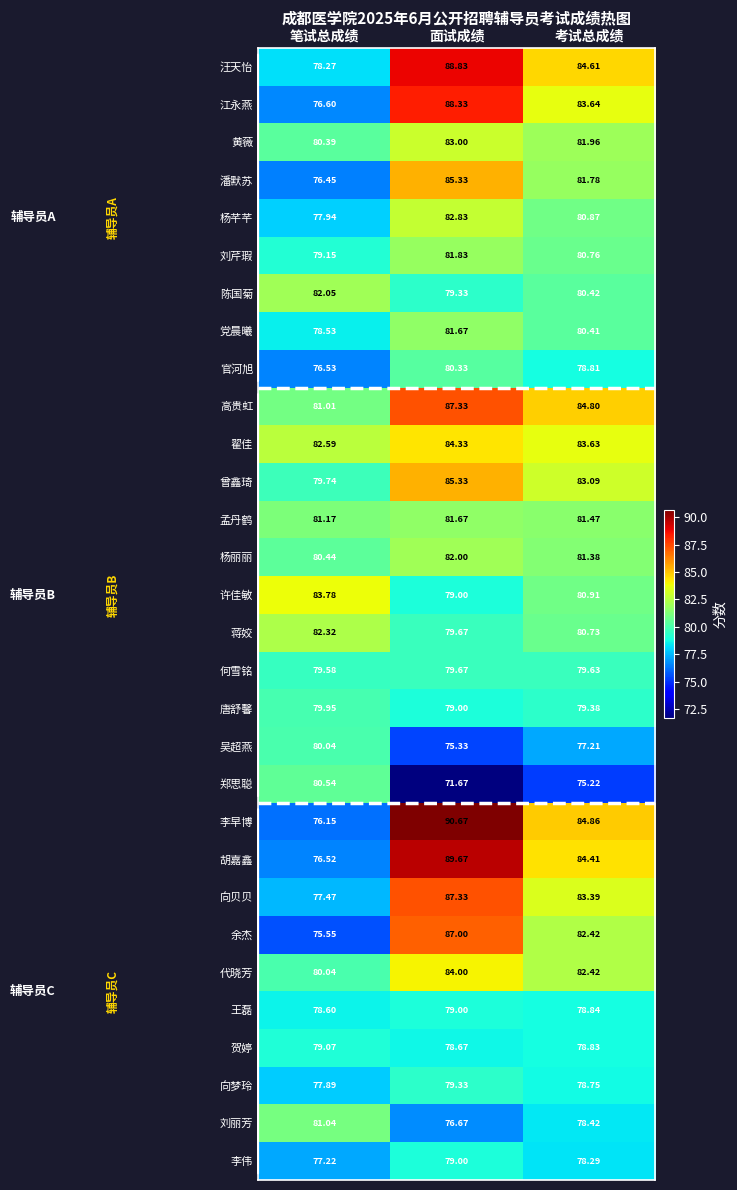

Rank the categories by 陈国菊 value from highest to lowest.

笔试总成绩, 考试总成绩, 面试成绩